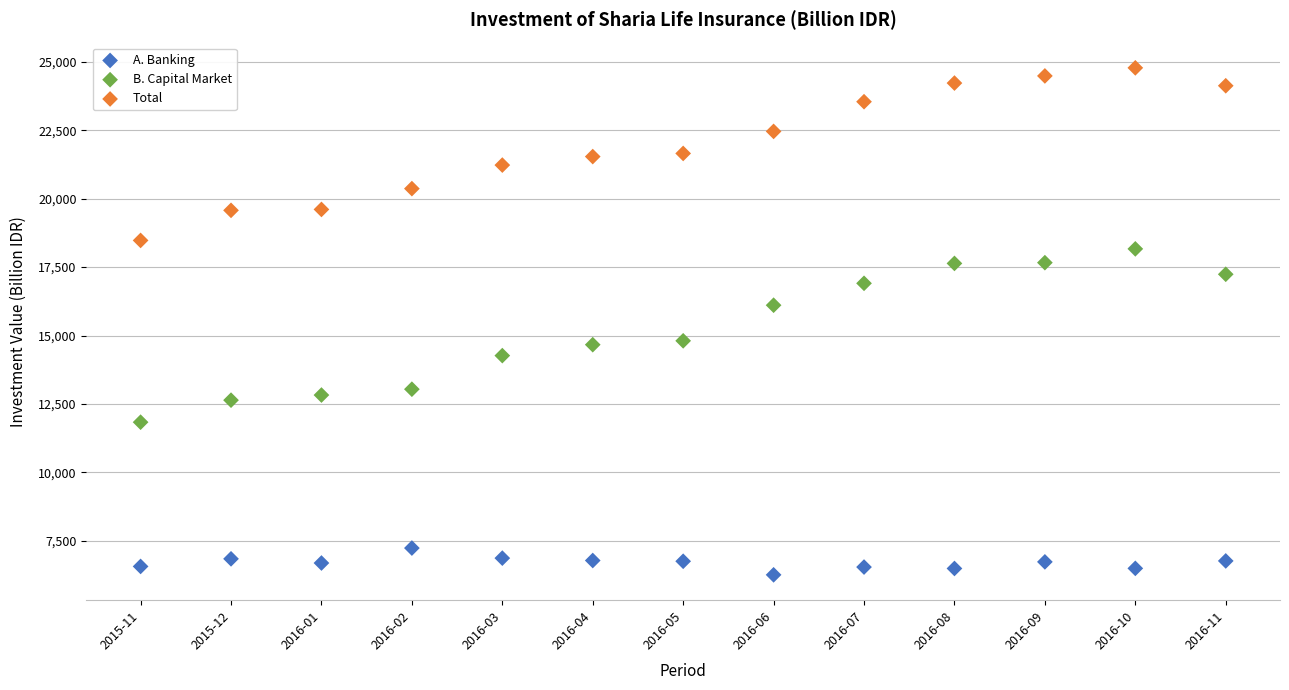

Which series has the widest spread of Y values?

B. Capital Market